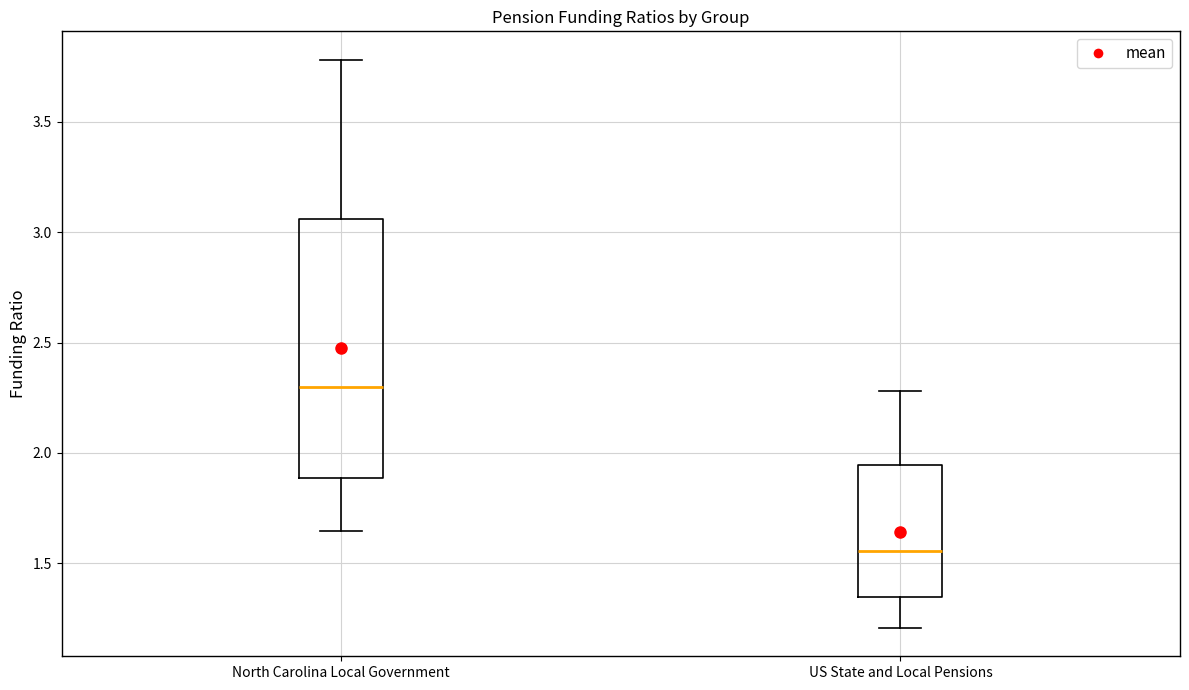

Where does the upper whisker of the box for US State and Local Pensions end on the y-axis? The values are not printed on the chart, so give them approximately, as read against the axis.

2.30